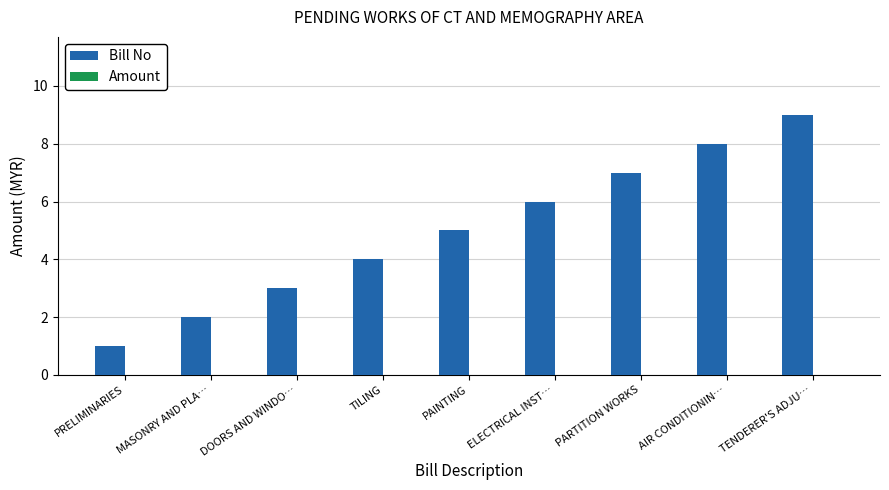

Which category has the highest value across all series?

TENDERER'S ADJU…